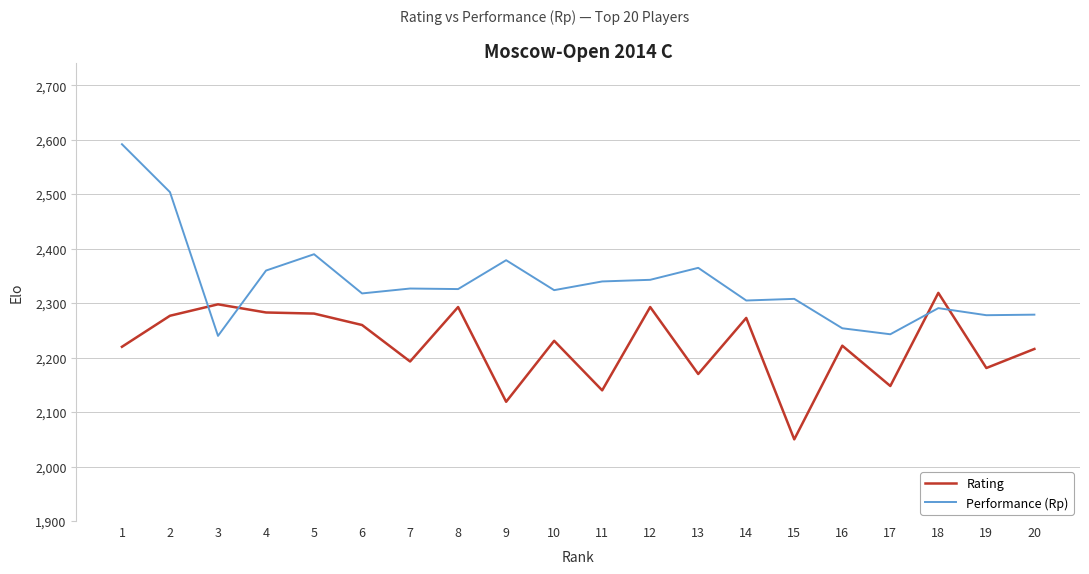

What is the difference between the highest and lowest values at 17?

95